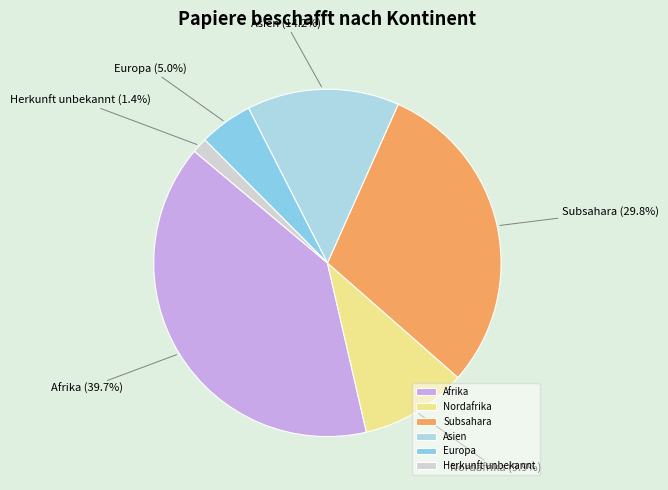

Which slice is the largest?

Afrika